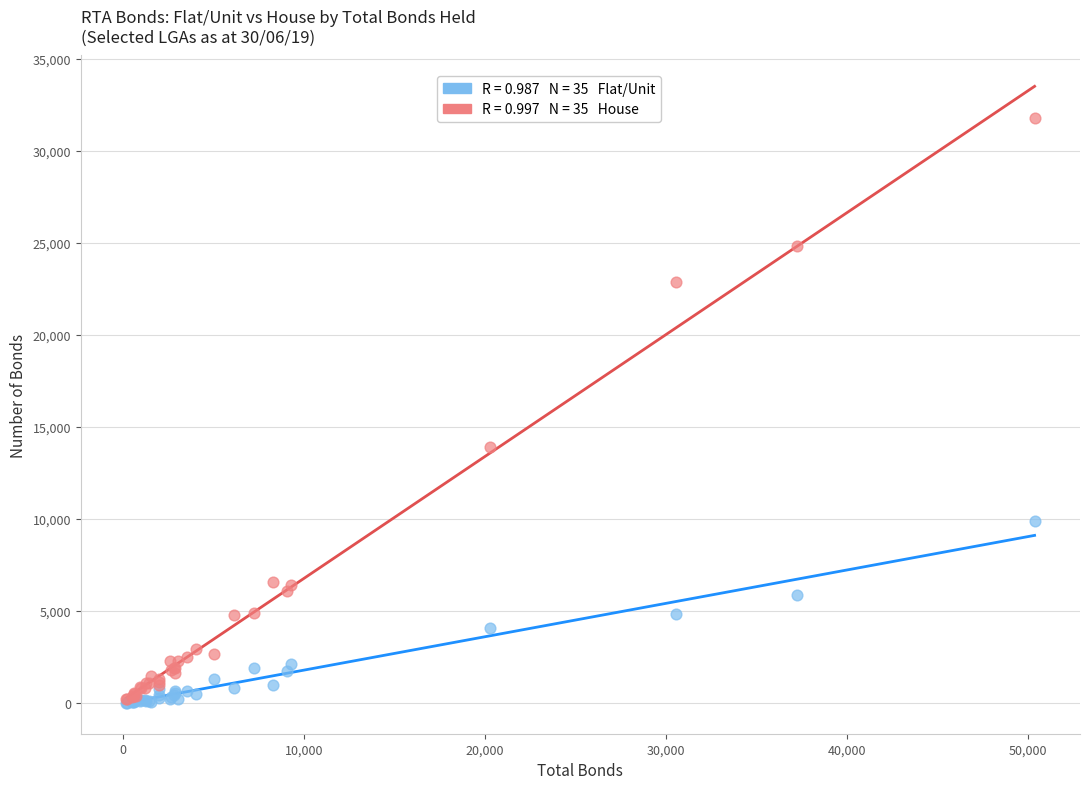

Across all series, what Y value is closest to 15878?

13882